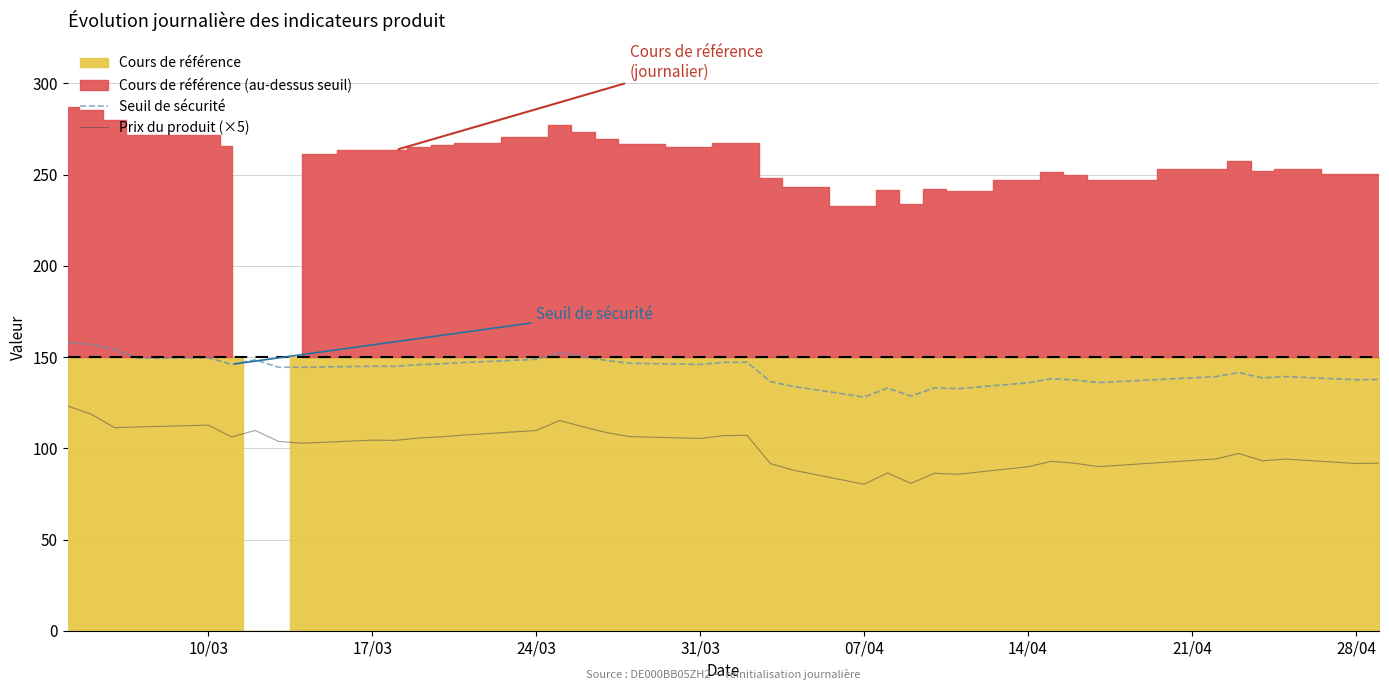

True or false: Prix du produit (×5) and Seuil de sécurité intersect in this chart.

False